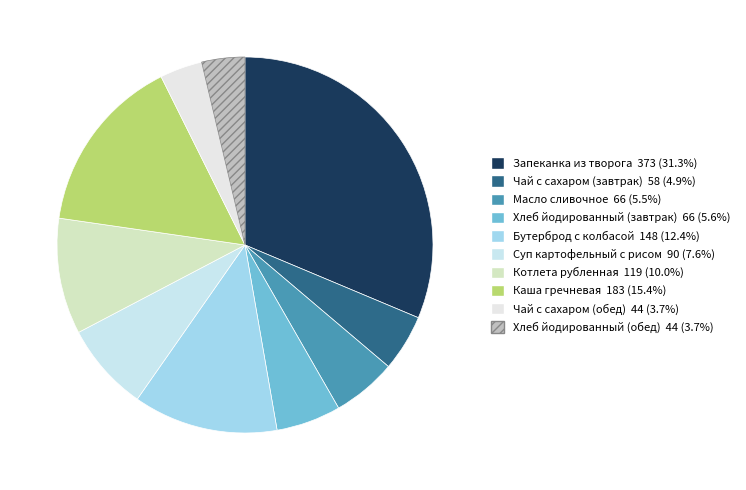

Is there a majority slice in this chart?

No